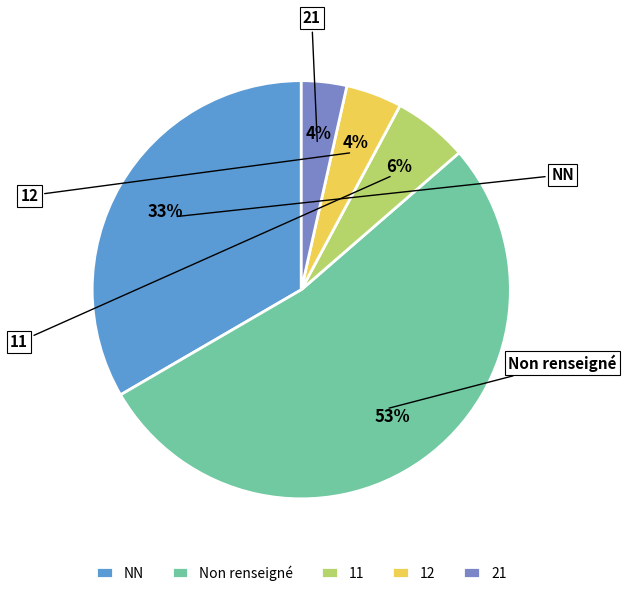

What is the largest slice in the pie chart?

Non renseigné